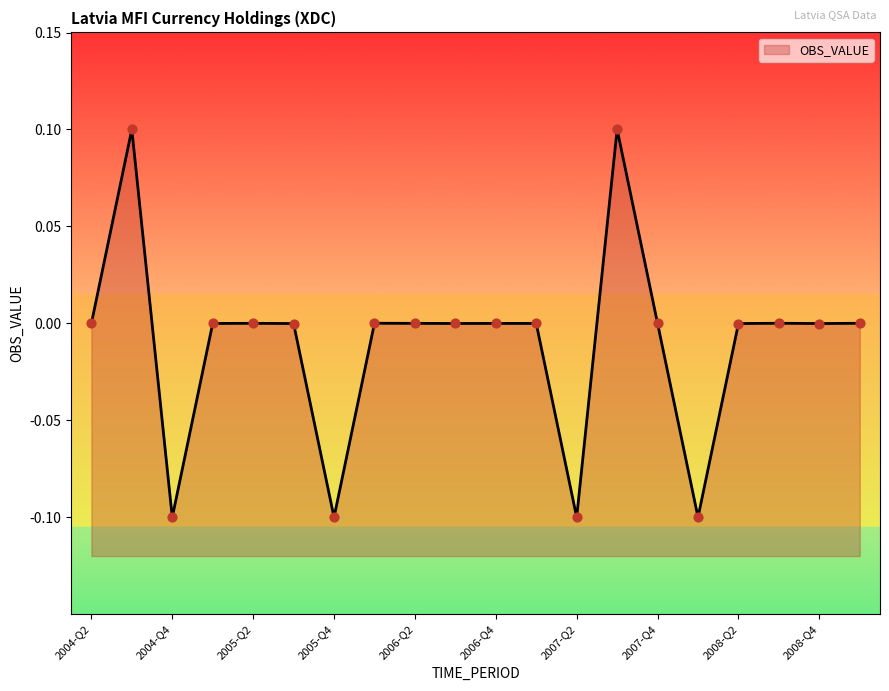

What is the change in value from 2004-Q3 to 2008-Q2?

-0.1